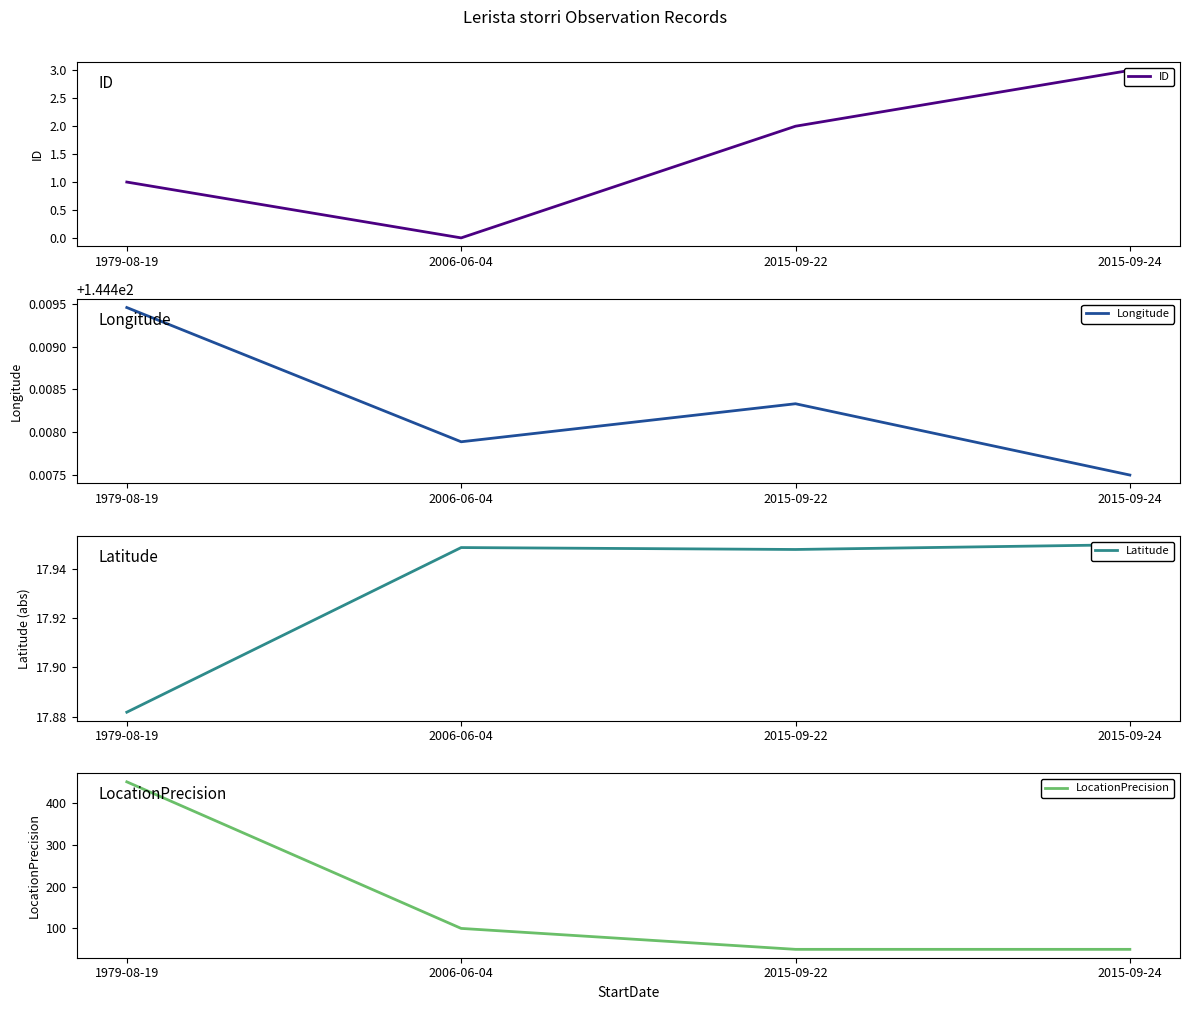

What are all the series names shown in the legend?

ID, Longitude, Latitude, LocationPrecision